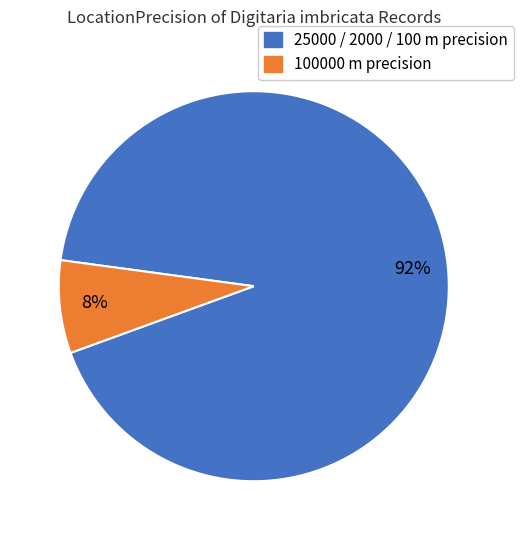

How many slices are in this pie chart?

2